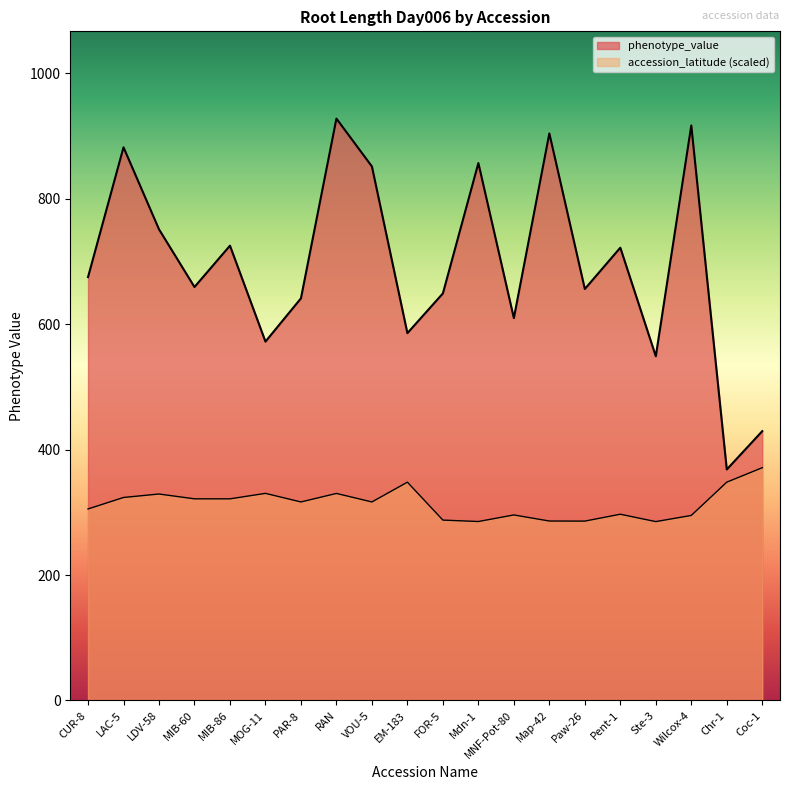

What is the ratio of the value at Ste-3 to the value at FOR-5?

0.8